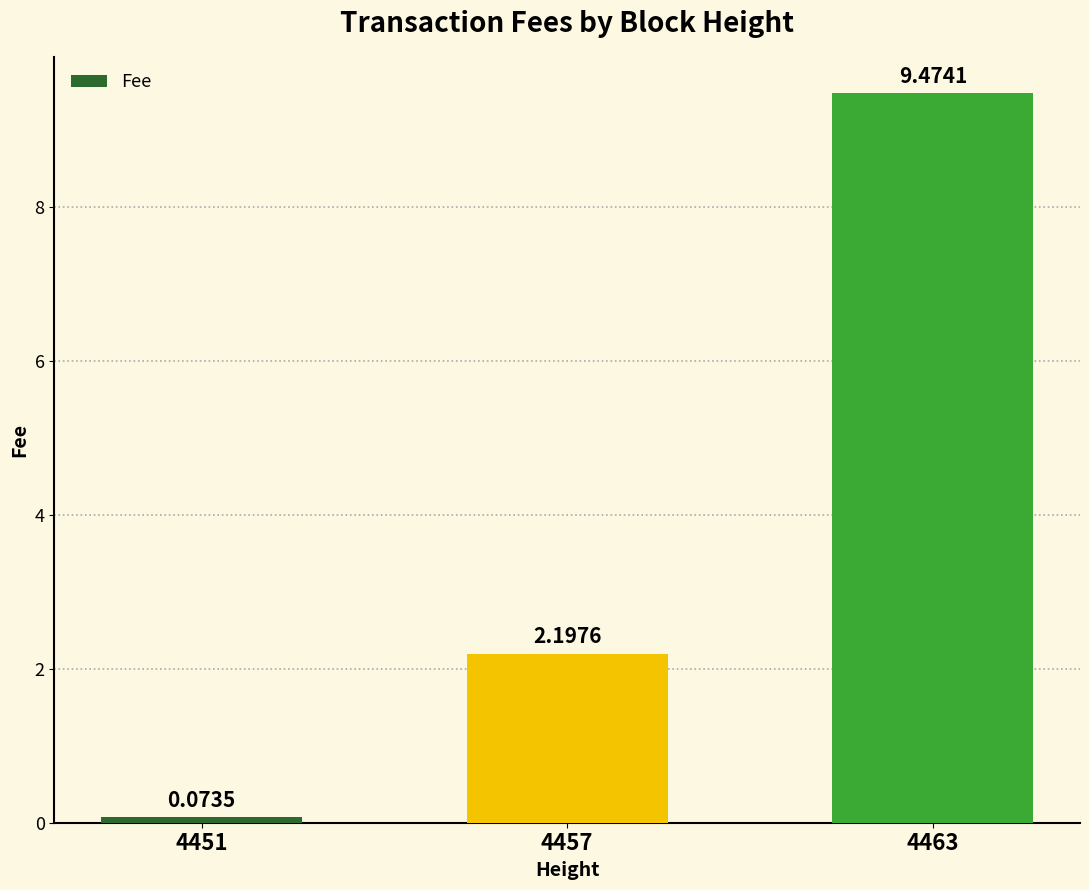

What is the value of the 2nd bar from the left?

2.2